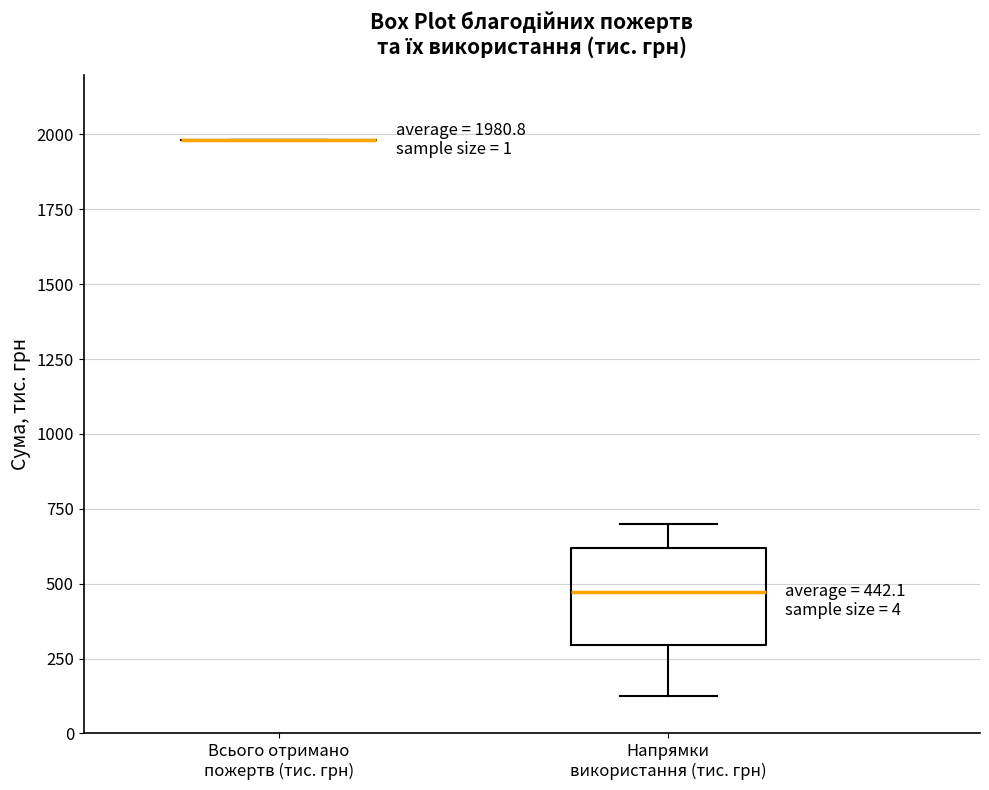

Comparing the boxes themselves (not the whiskers), which one is the tallest?

Напрямки використання (тис. грн)